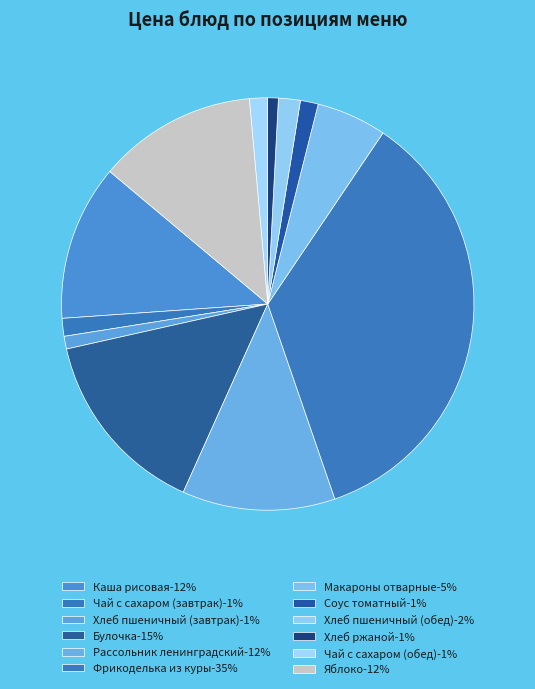

How many slices are in this pie chart?

12